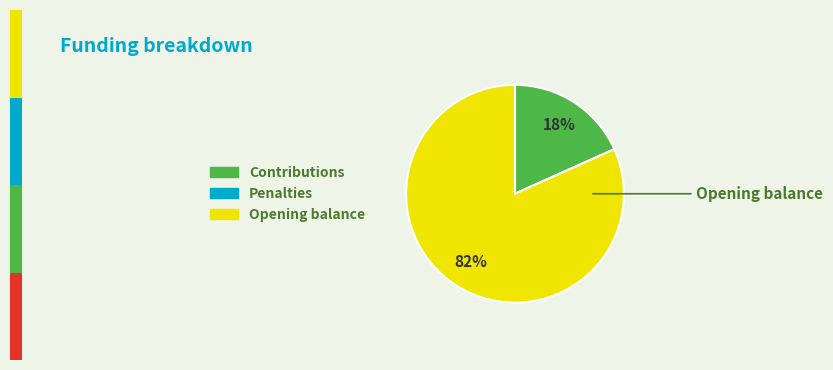

To the nearest percent, what is the average slice percentage?

33%